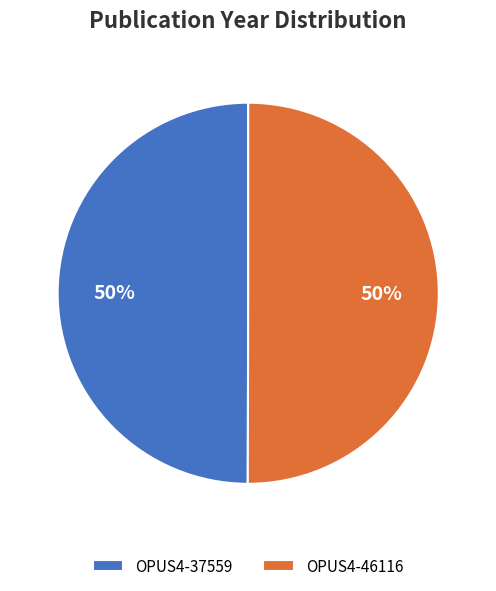

The OPUS4-46116 slice represents 50% of the pie. True or false?

True